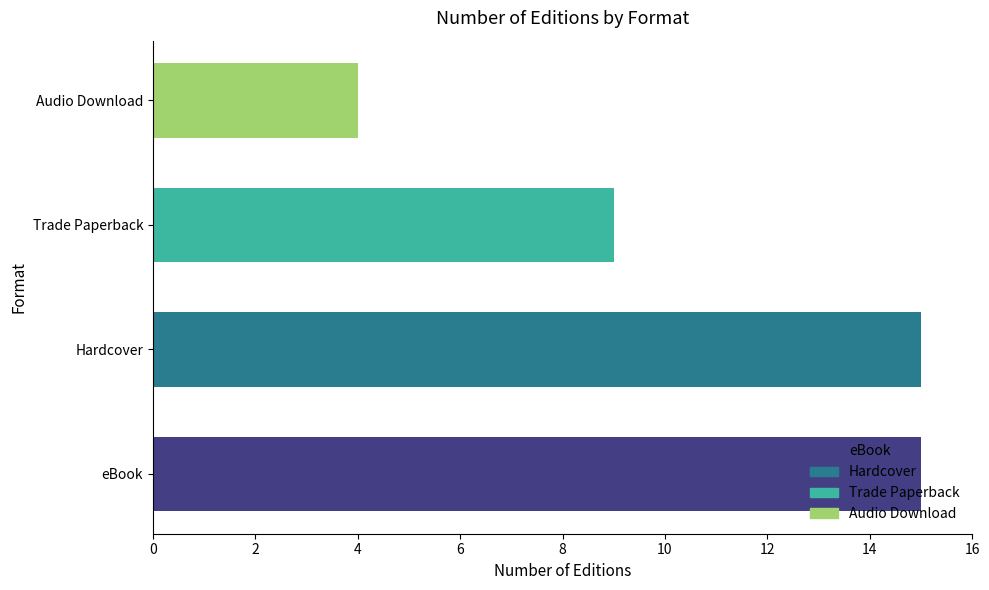

The value at eBook is 3. True or false?

False